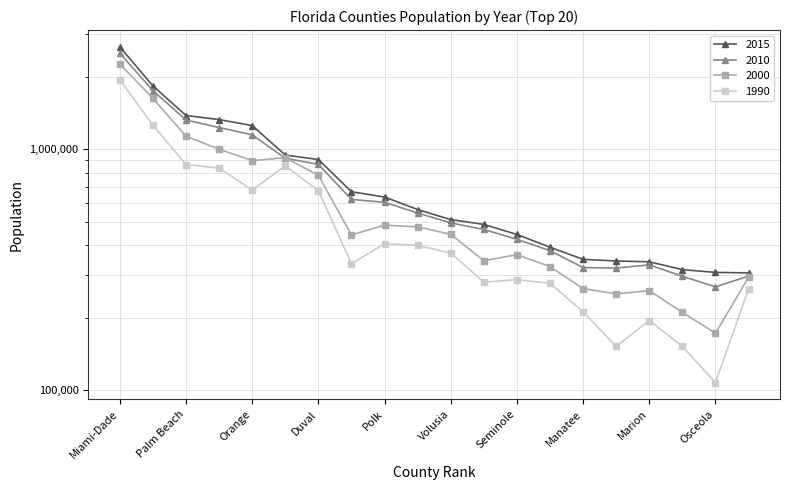

Is it true that 2010 equals 971823 at Polk?

False